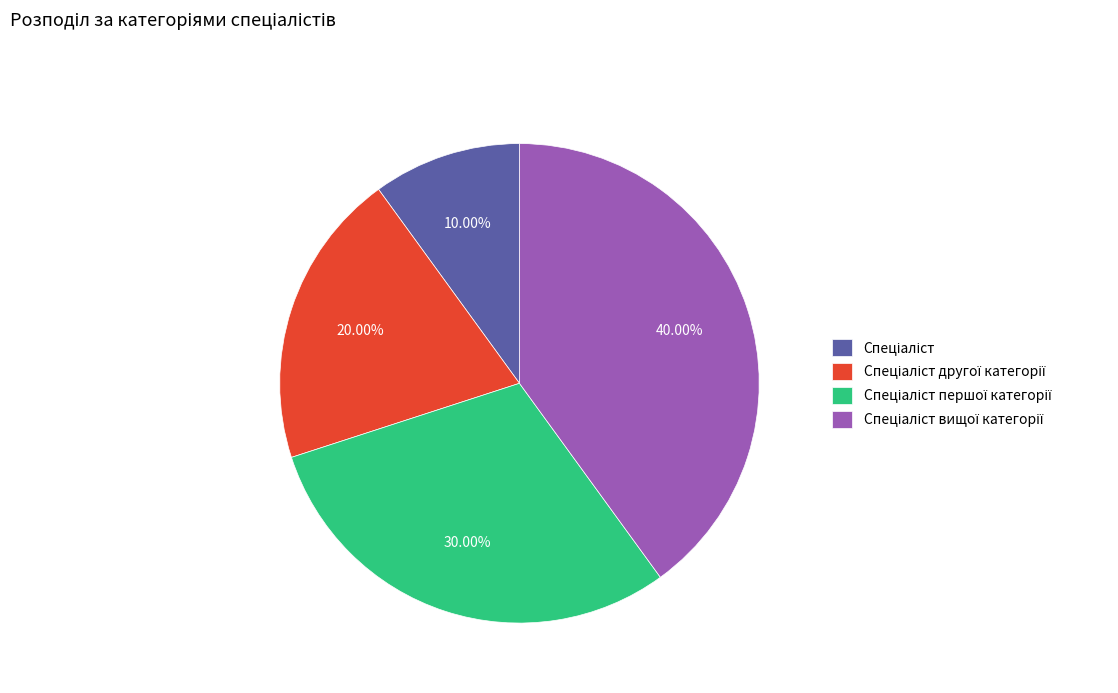

Does any single category account for the majority?

No